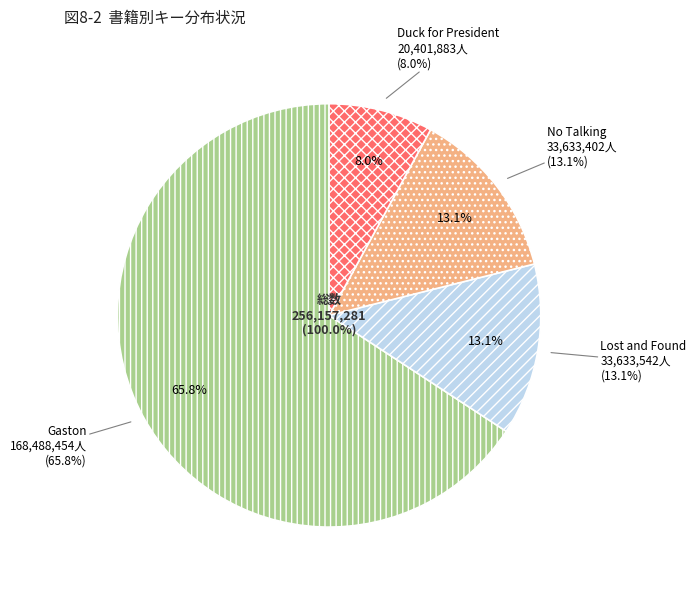

To the nearest percent, what percentage of the pie is Duck for President?

8%